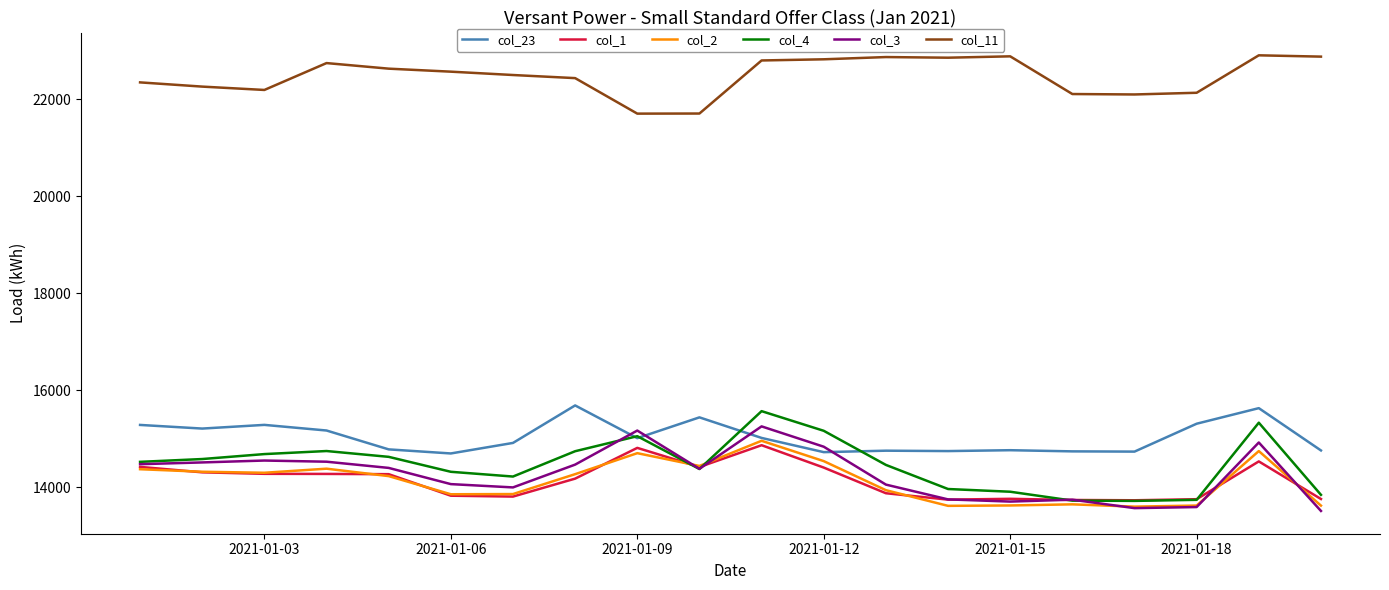

Which series has the largest total across all categories?

col_11